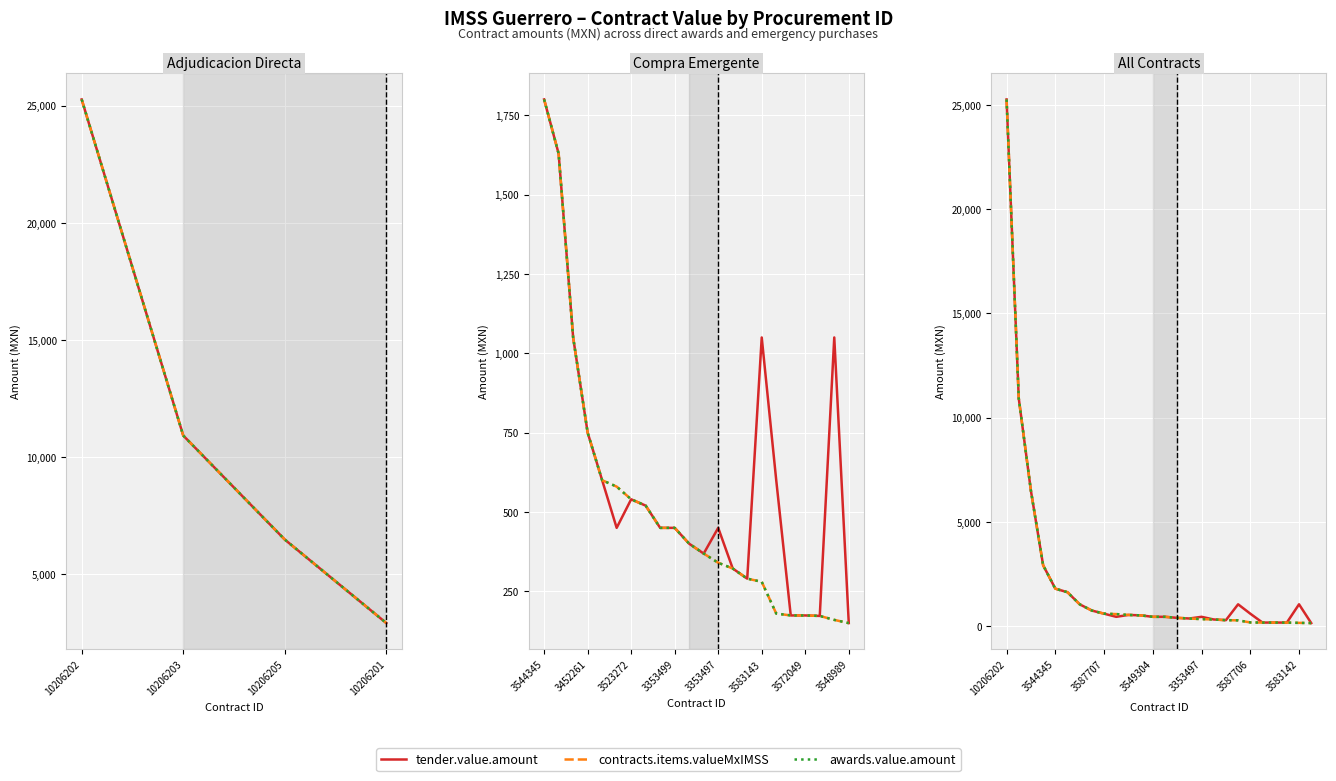

True or false: contracts.items.valueMxIMSS has a value of 1395.3 at 6.

False